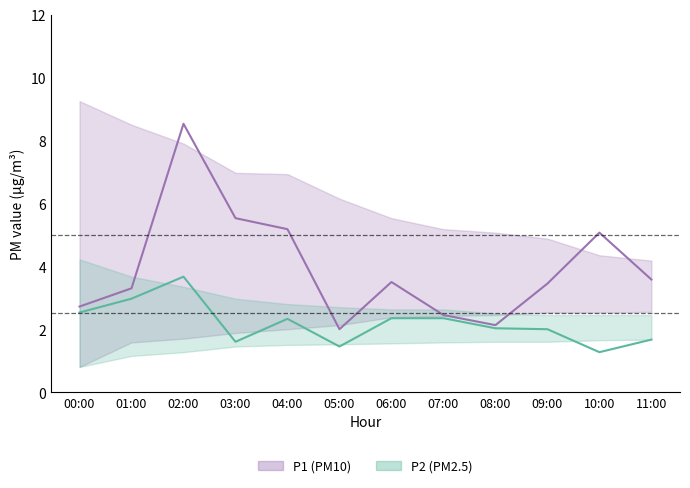

How many interior local peaks does the P1 (PM10) series have?

3